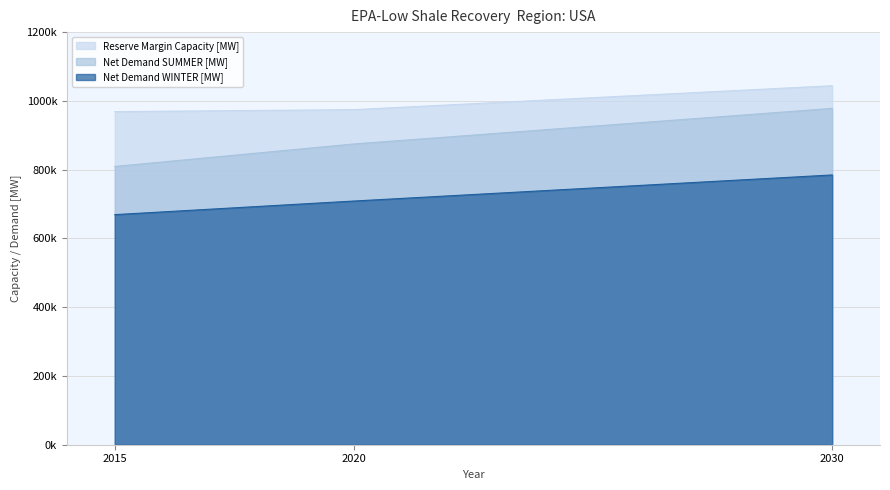

Rank the series by their maximum value, from lowest to highest.

Net Demand WINTER [MW], Net Demand SUMMER [MW], Reserve Margin Capacity [MW]